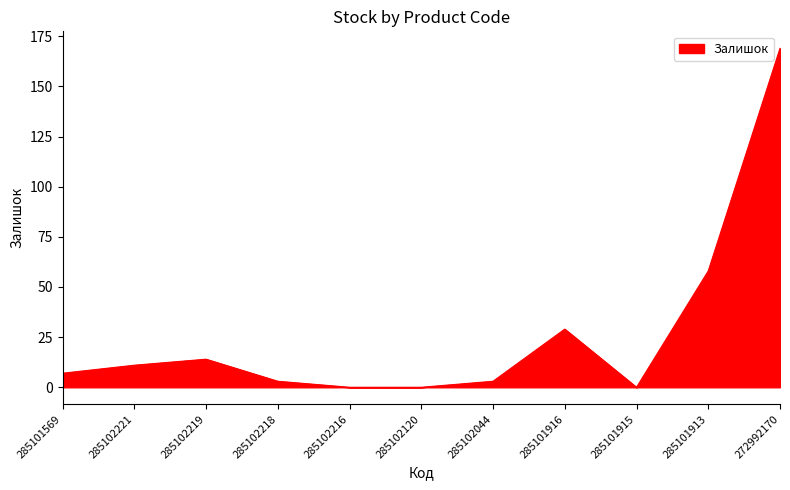

Reading right to left, transcribe all the data shown in this chart.

169	58	0	29	3	0	0	3	14	11	7